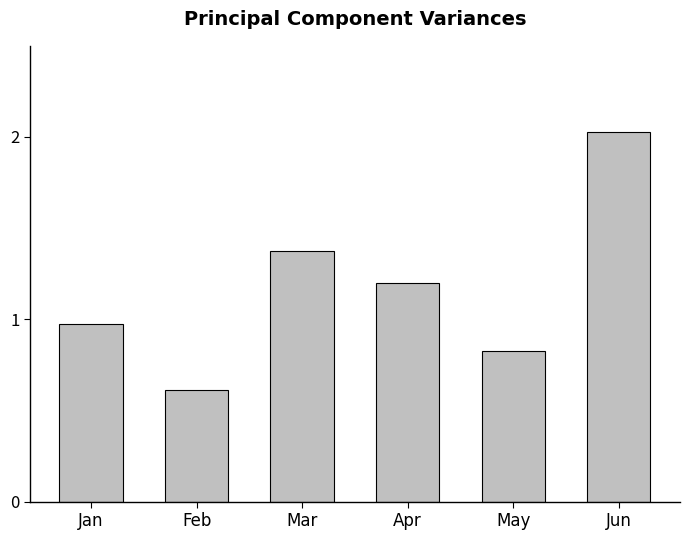

The chart shows a value of 1.2 at Apr. True or false?

True